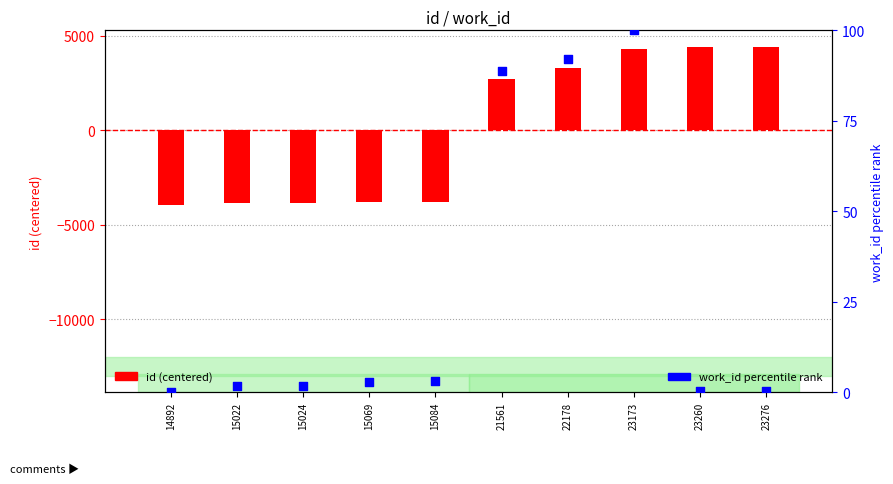

At how many categories does at least one series exceed 2771?

4